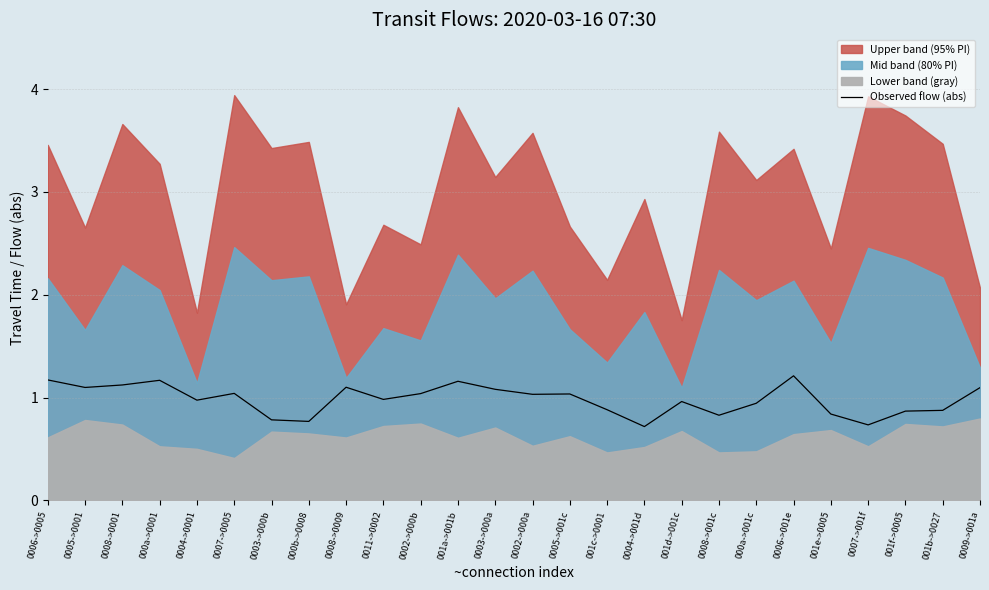

What is the difference between the second highest and minimum values?

0.5